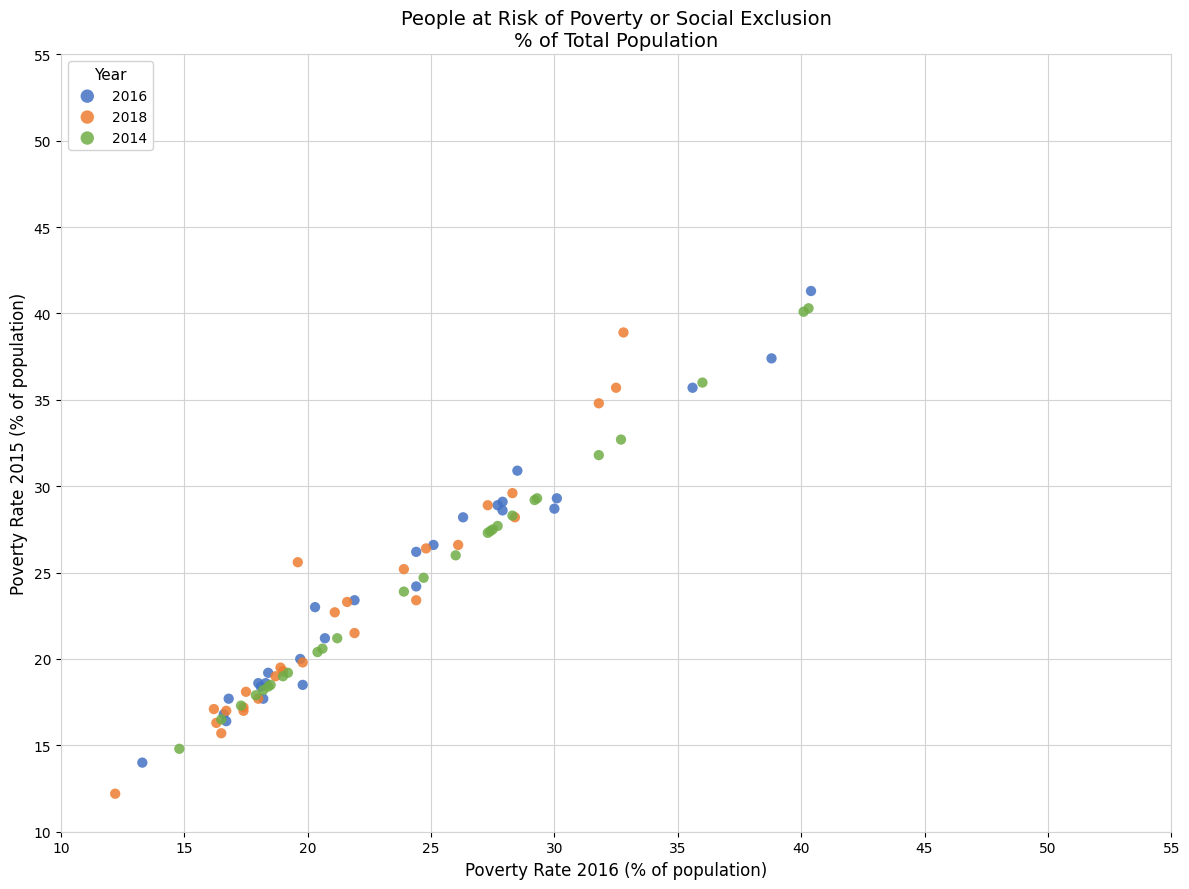

Which series has the widest spread of Y values?

2016